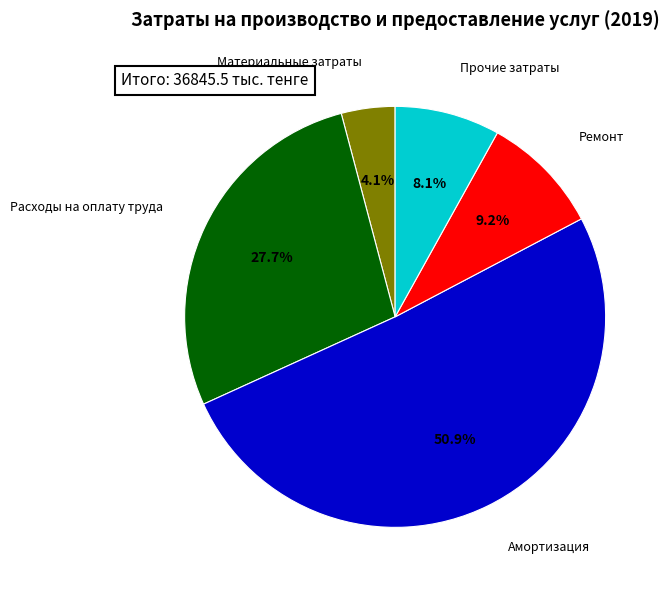

Is there any slice that represents more than half of the pie?

Yes